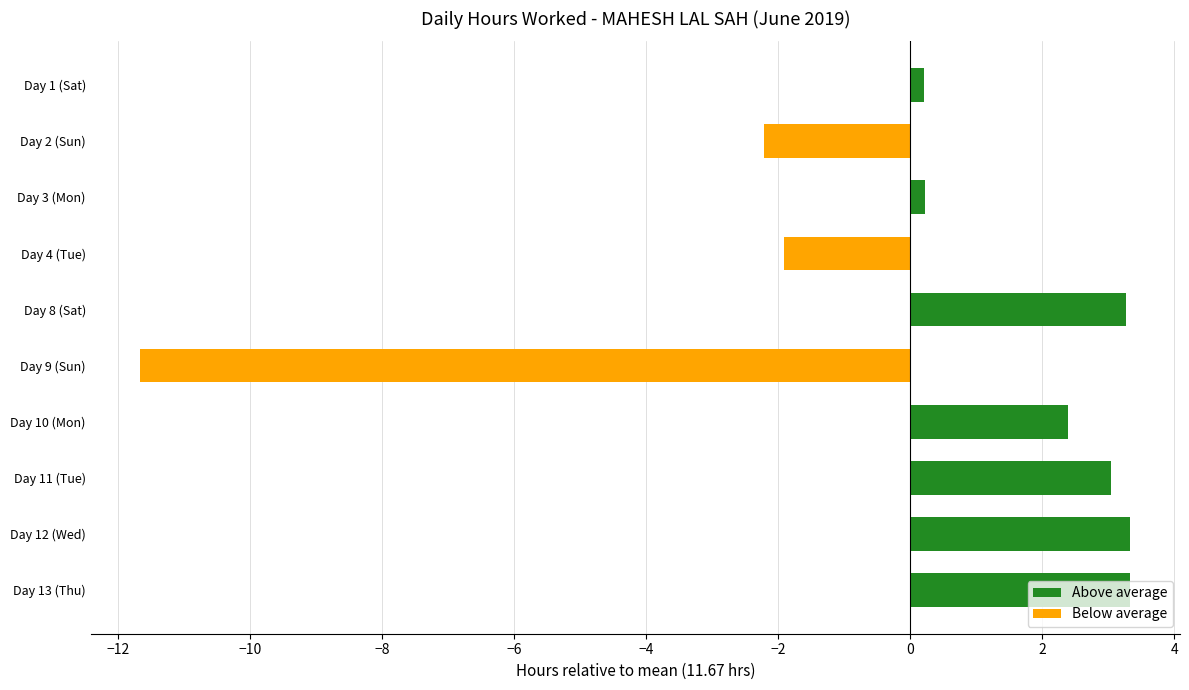

At which label is the value closest to -4?

Day 2 (Sun)